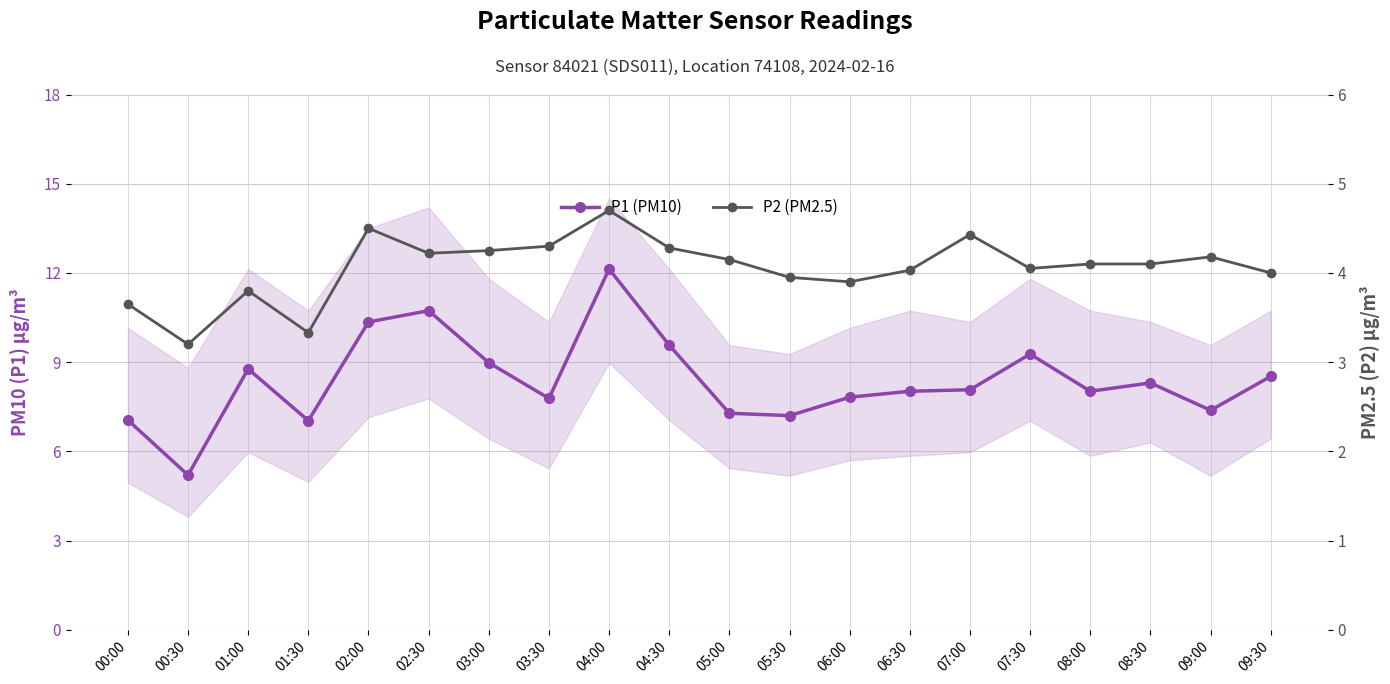

Which series has the largest total across all categories?

P1 (PM10)